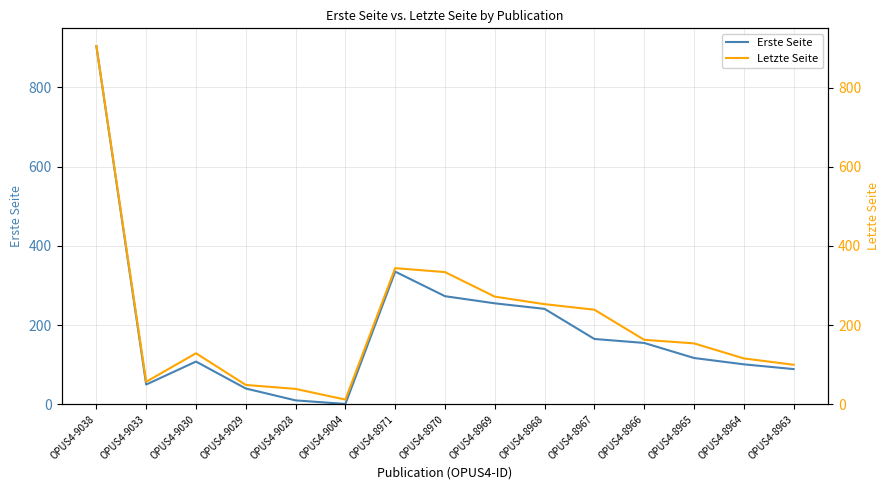

How many distinct data groups are displayed?

2